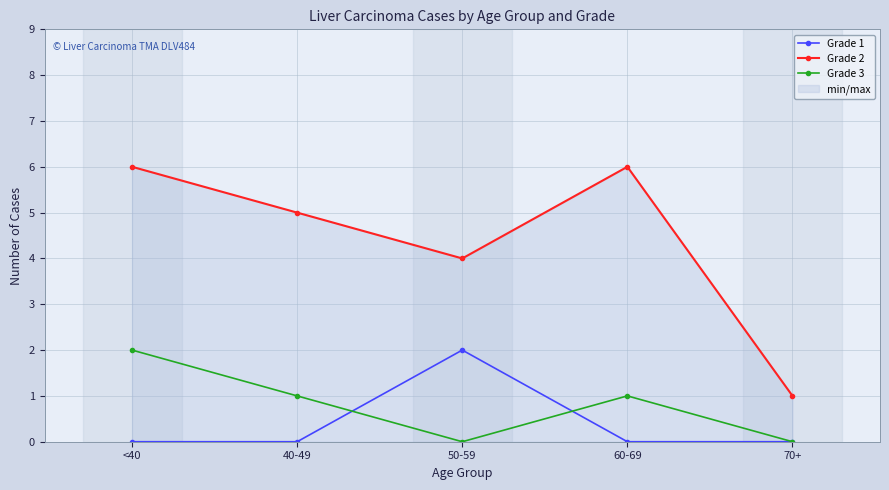

True or false: Grade 2 and Grade 3 intersect in this chart.

False